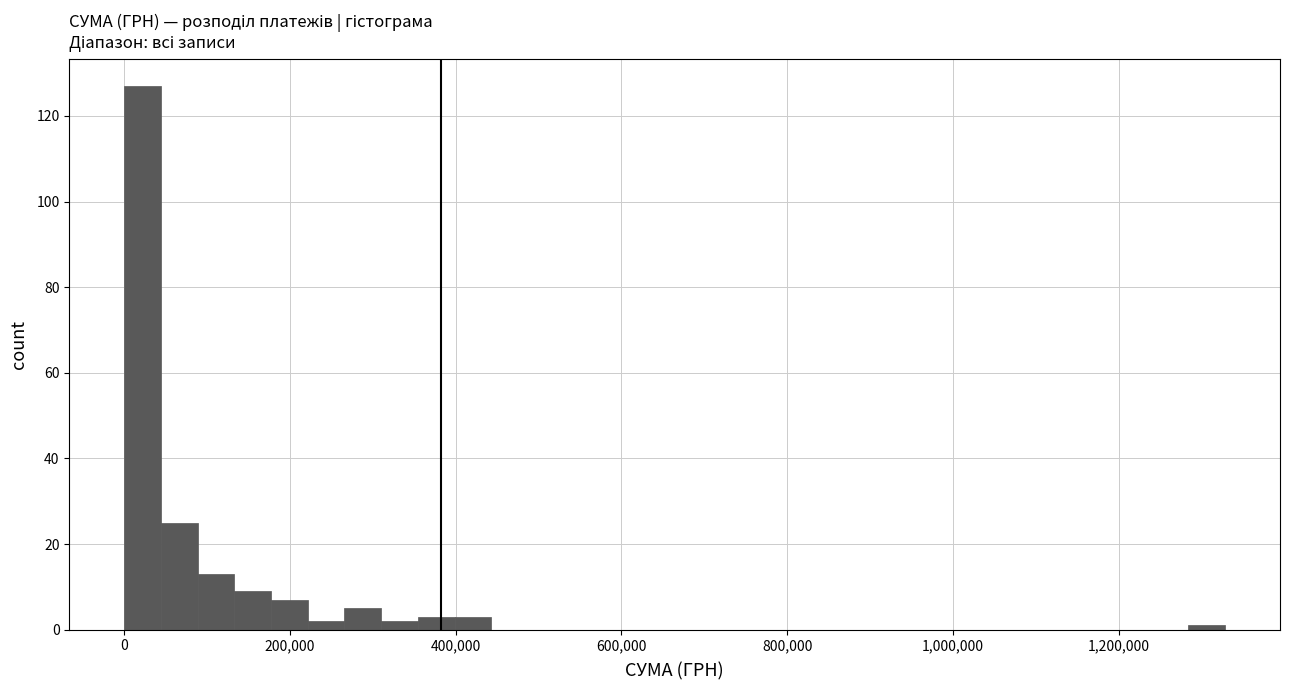

Around what value on the x-axis is the tallest bar? Give the approximate position of its centre, as read against the axis.

20000